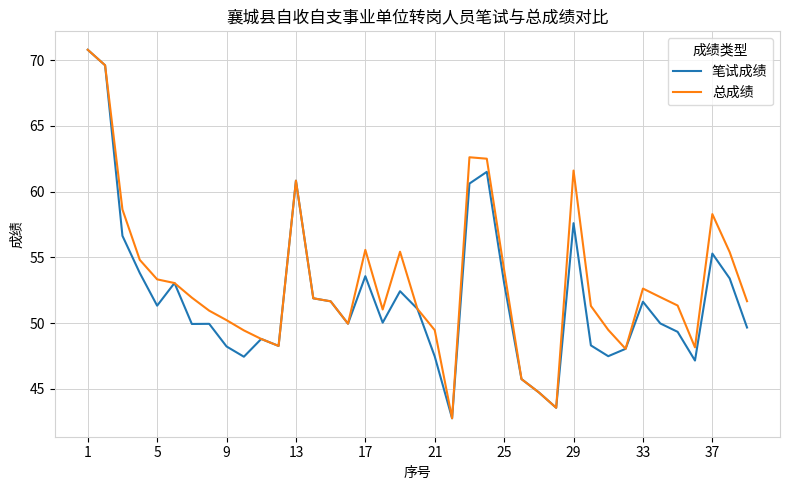

What is the highest value of the 总成绩 series?

70.8